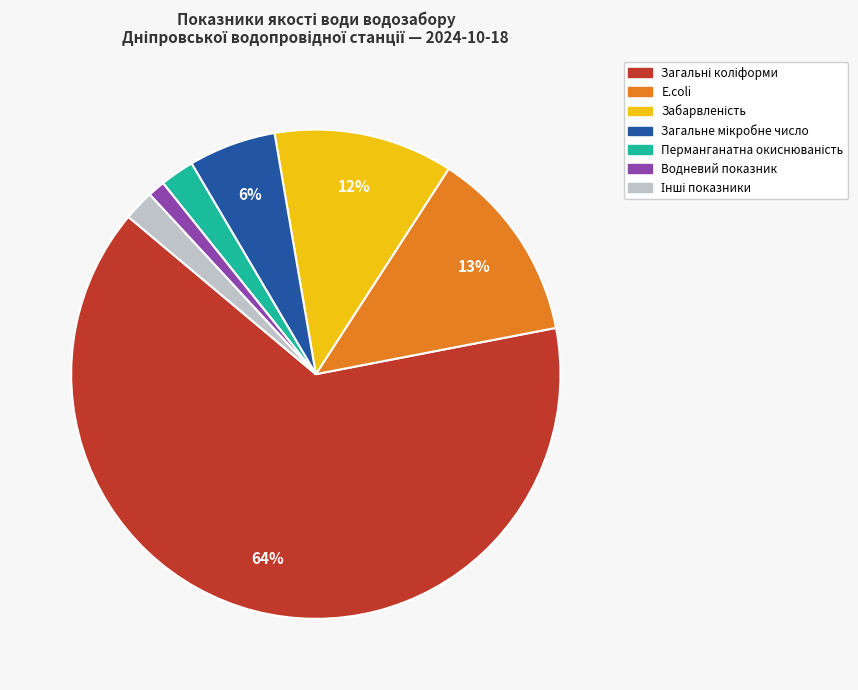

Is there a majority slice in this chart?

Yes